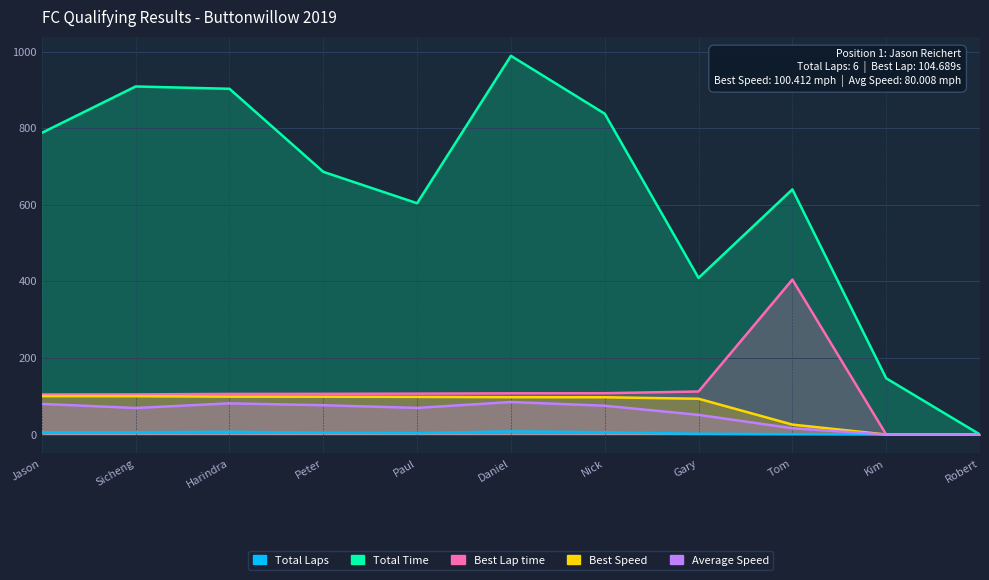

True or false: Average Speed and Best Speed cross at least once.

False